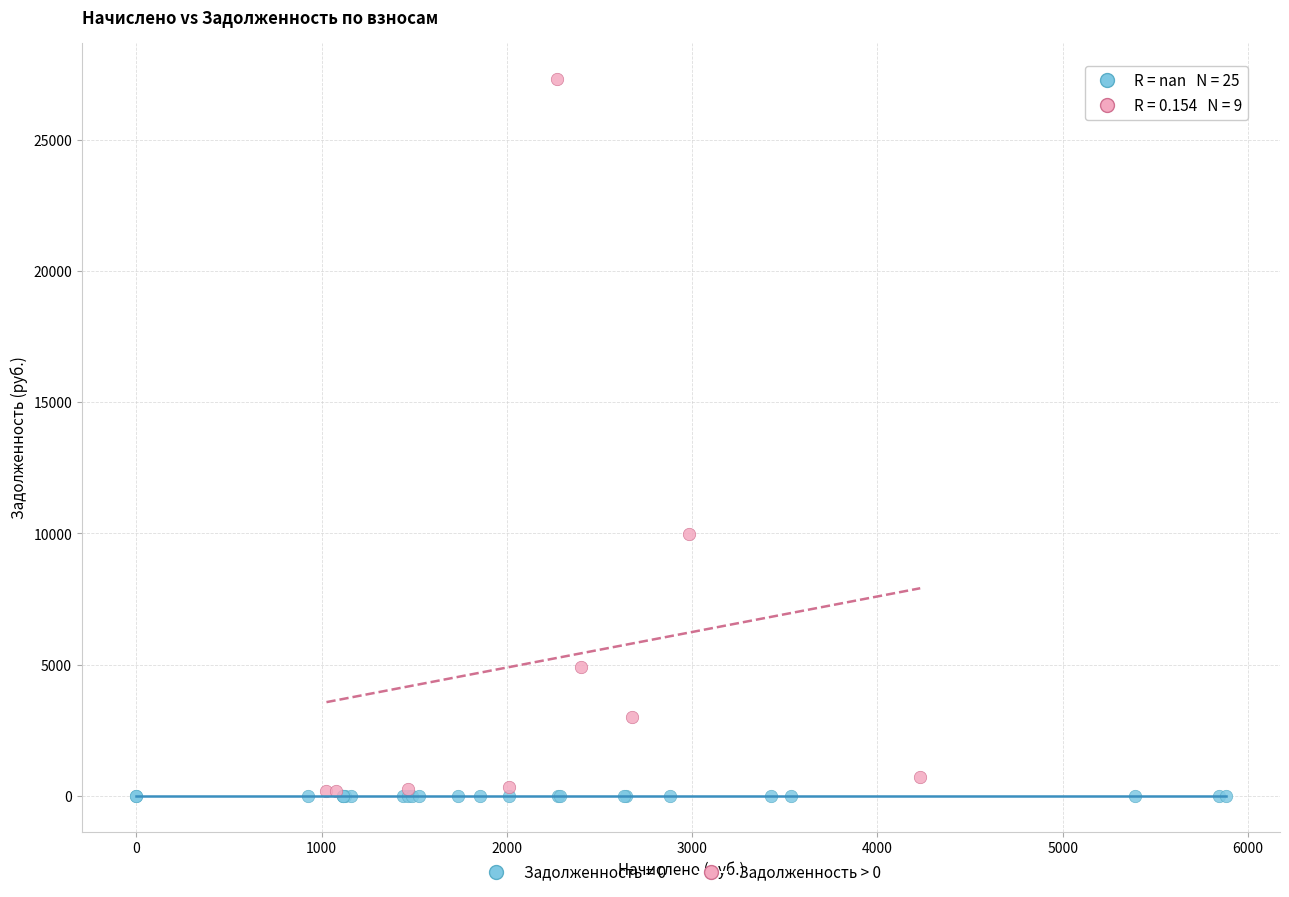

Which series reaches the maximum Y coordinate?

Задолженность > 0